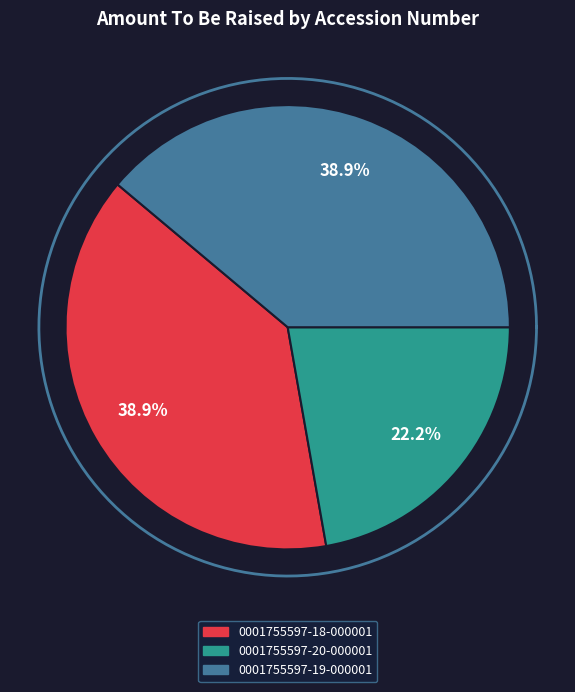

To the nearest percent, what is the combined percentage of 0001755597-20-000001 and 0001755597-19-000001?

61%